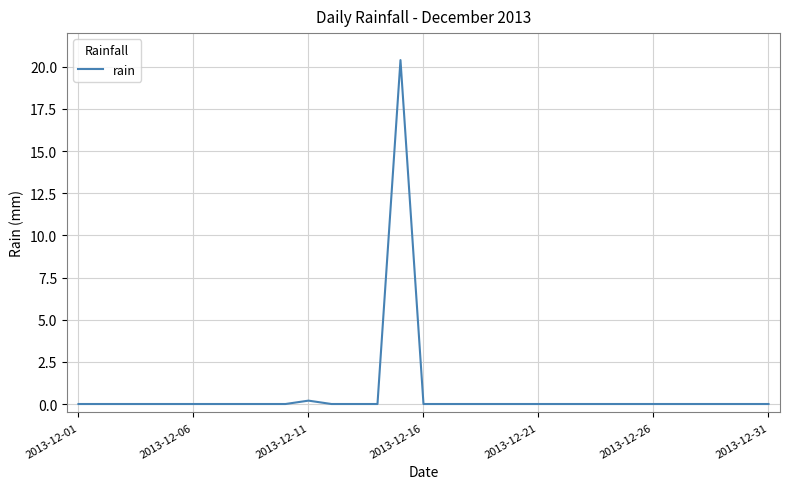

What is the difference between the maximum and minimum values?

20.4